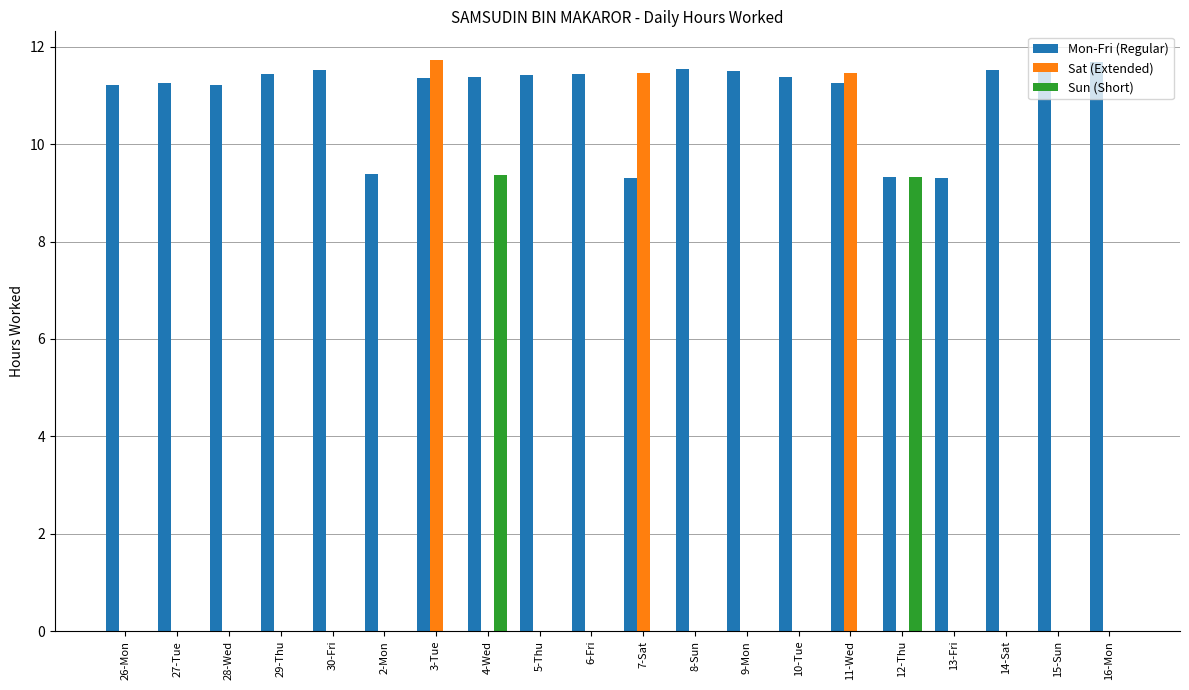

Which series has the widest spread of values?

Sat (Extended)